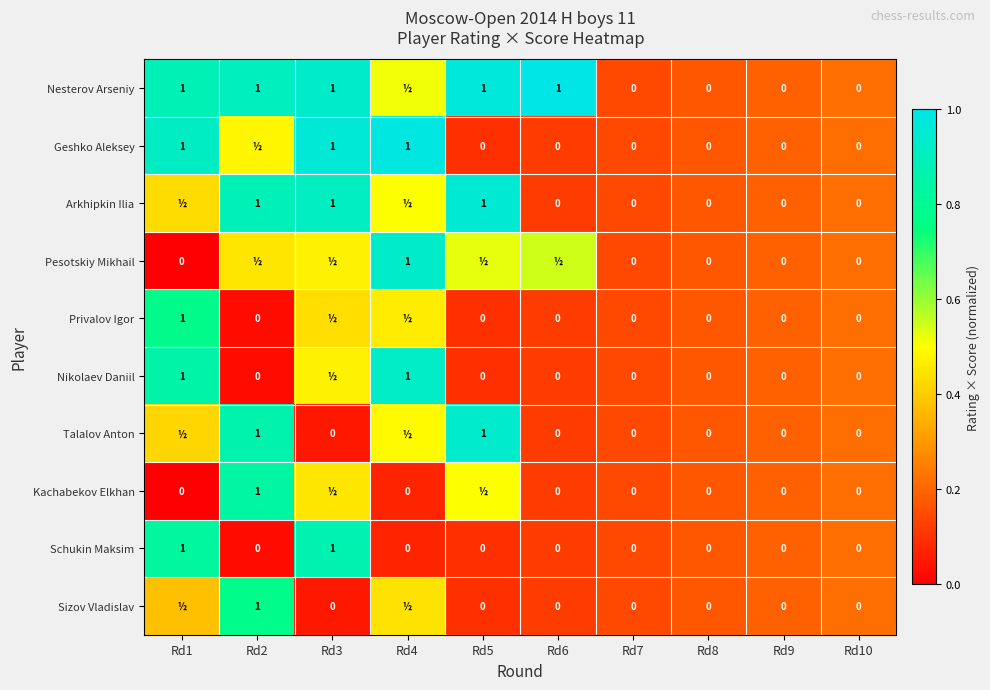

Is the value of Privalov Igor at Rd1 greater than the value of Talalov Anton at Rd10?

Yes